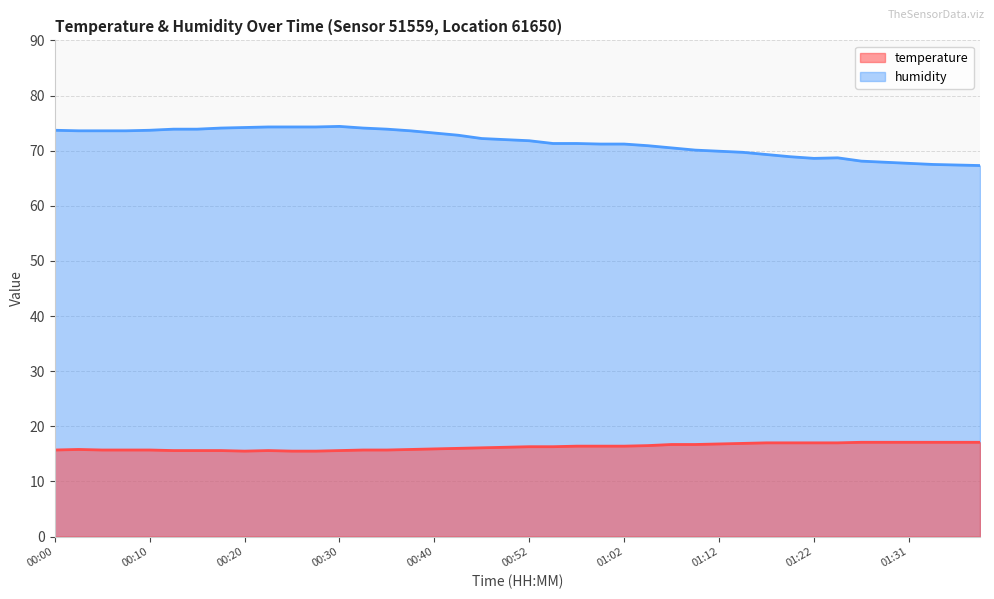

What is the greatest value displayed?

74.4